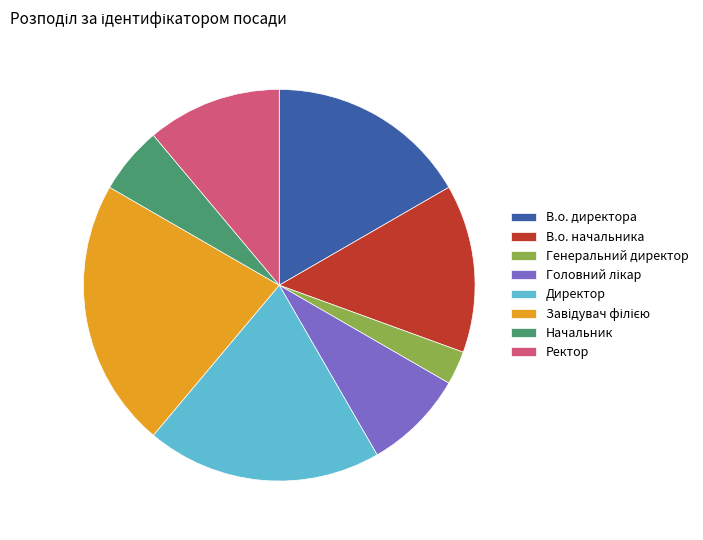

Do В.о. начальника and Ректор together represent more than half of the pie?

No